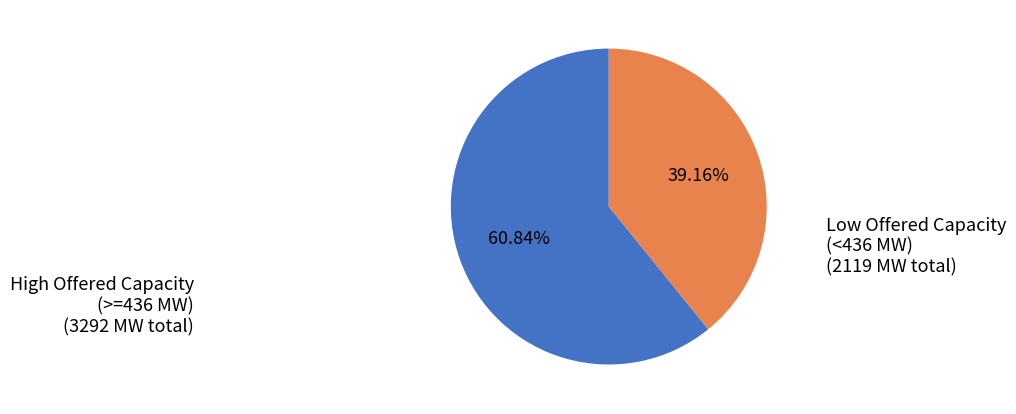

Is there any slice that represents more than half of the pie?

Yes